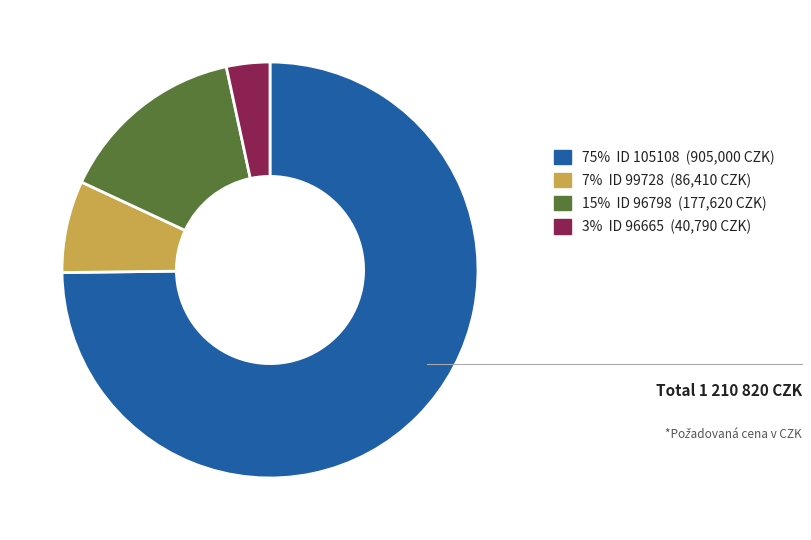

Is it true that 15% ID 96798 (177,620 CZK) is 15% of the pie?

True